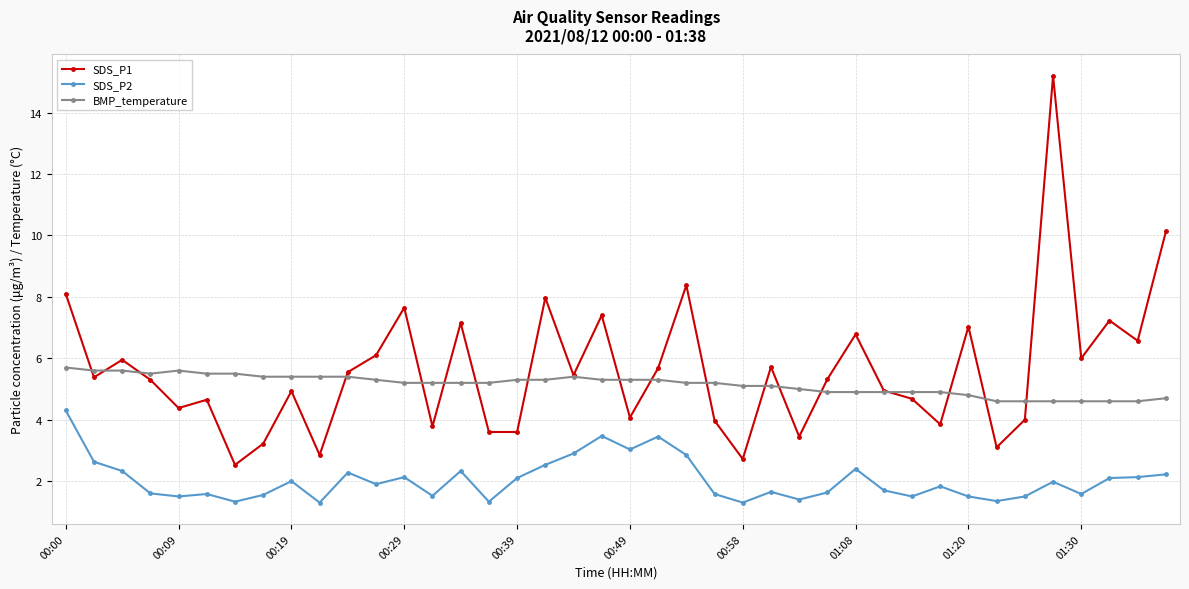

What is the value of the SDS_P2 point at the 25th from the left?

1.3